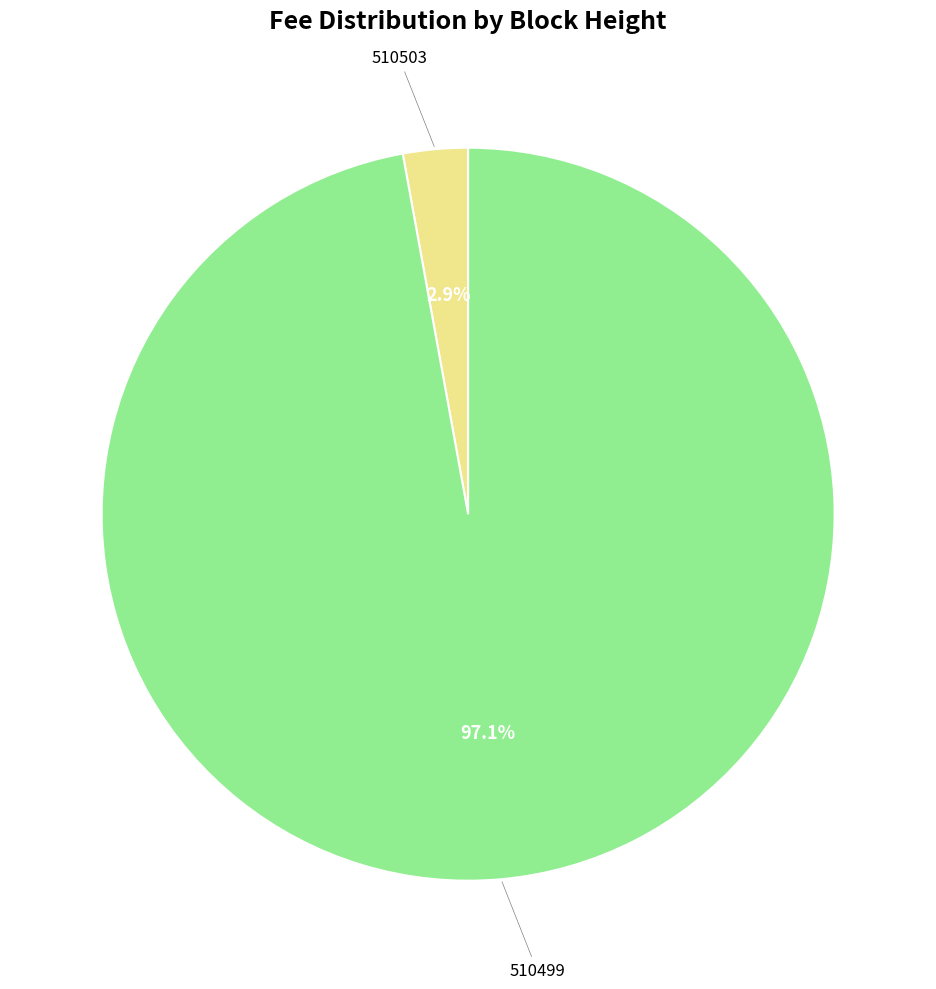

Does any single category account for the majority?

Yes